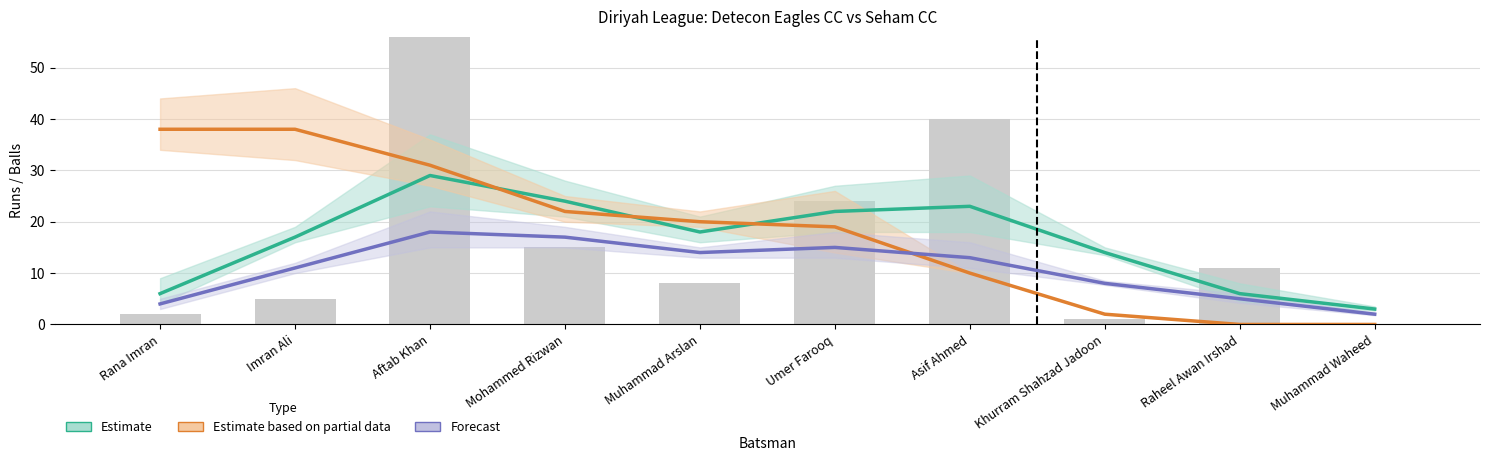

Is it true that the value at Asif Ahmed is 23?

True